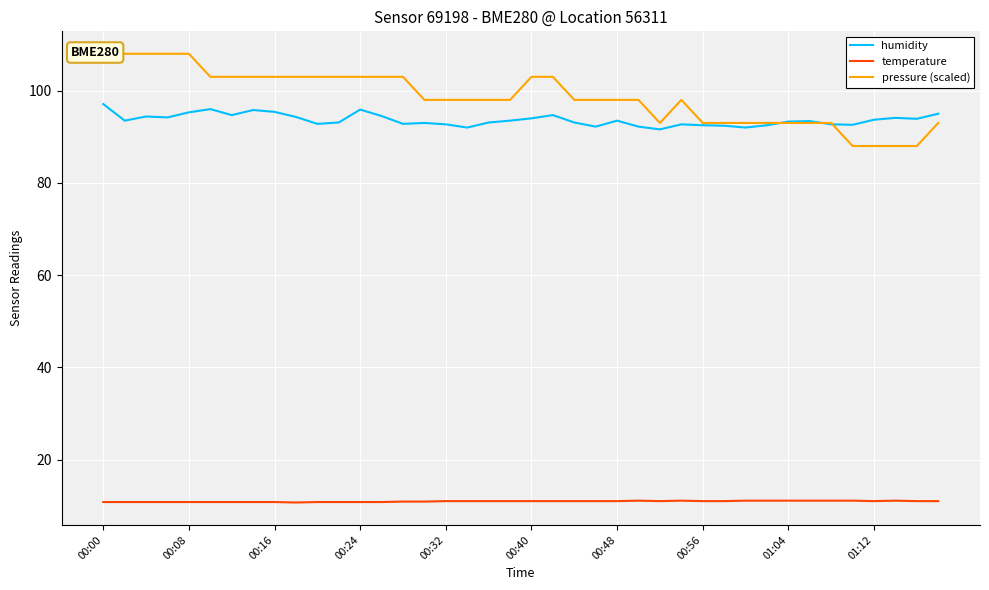

How many lines are shown in the chart?

3